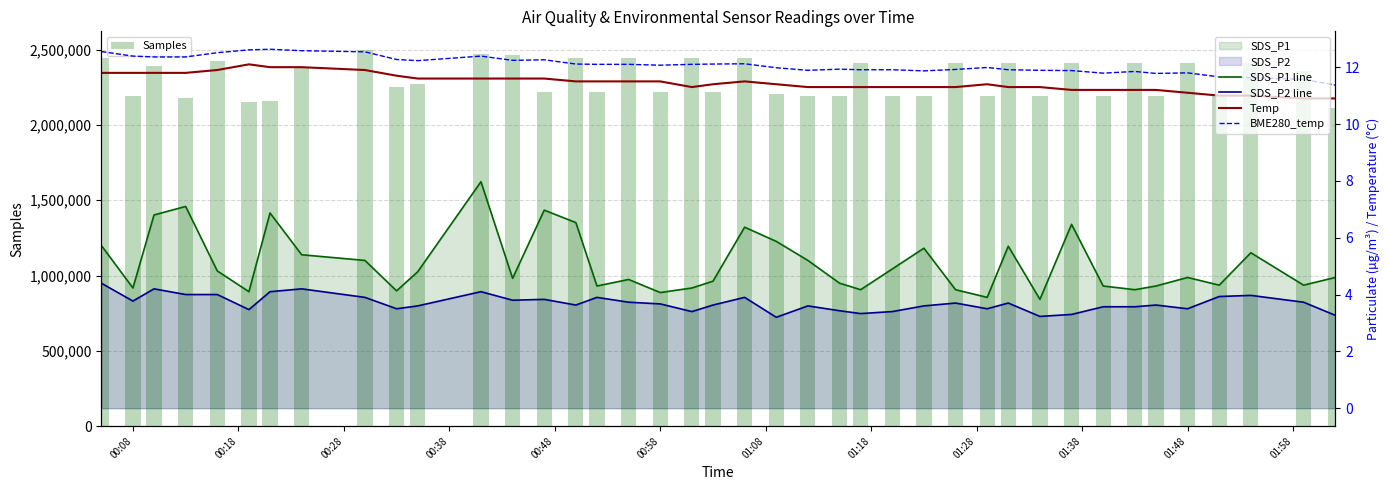

How many values in the Samples series exceed 2270418?

19